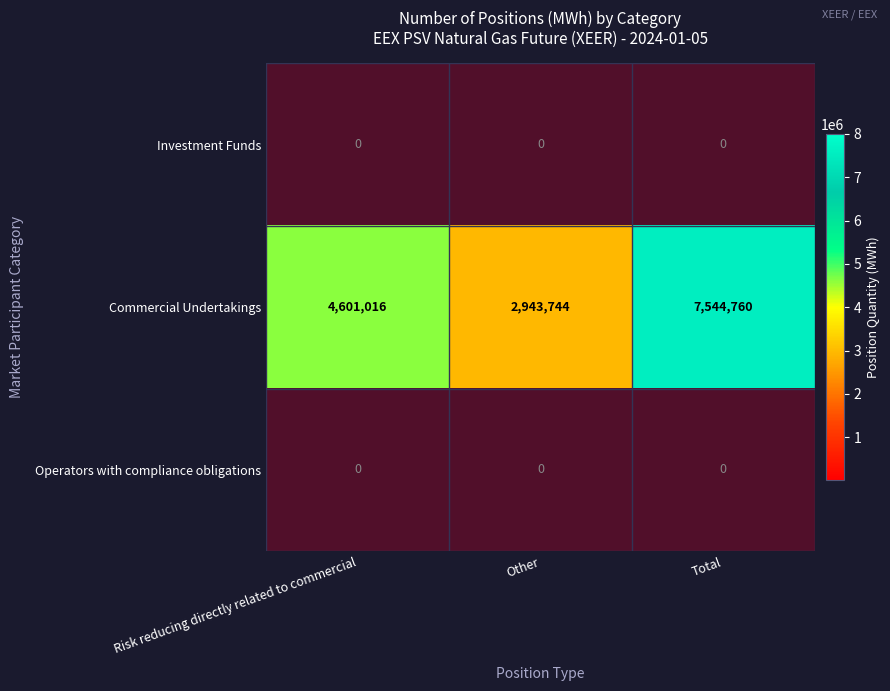

What value does the Commercial Undertakings series have at Risk reducing directly related to commercial?

4601016